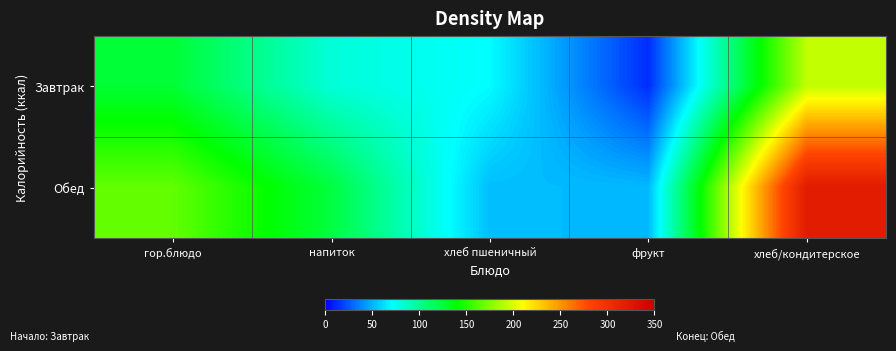

Between хлеб/кондитерское and напиток, which is larger?

хлеб/кондитерское